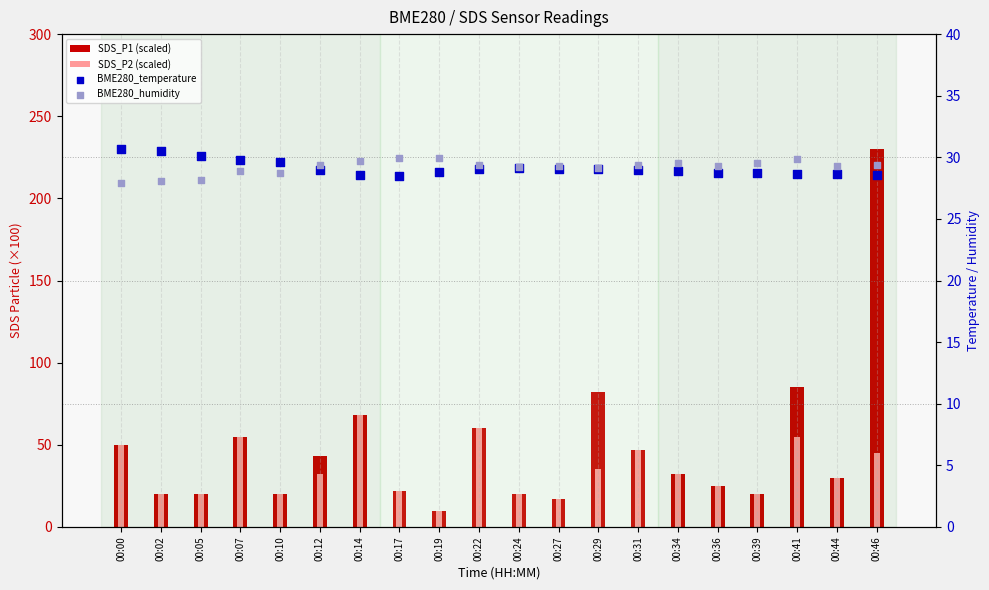

Which series has the largest Y range (max minus min)?

SDS_P1 (scaled)